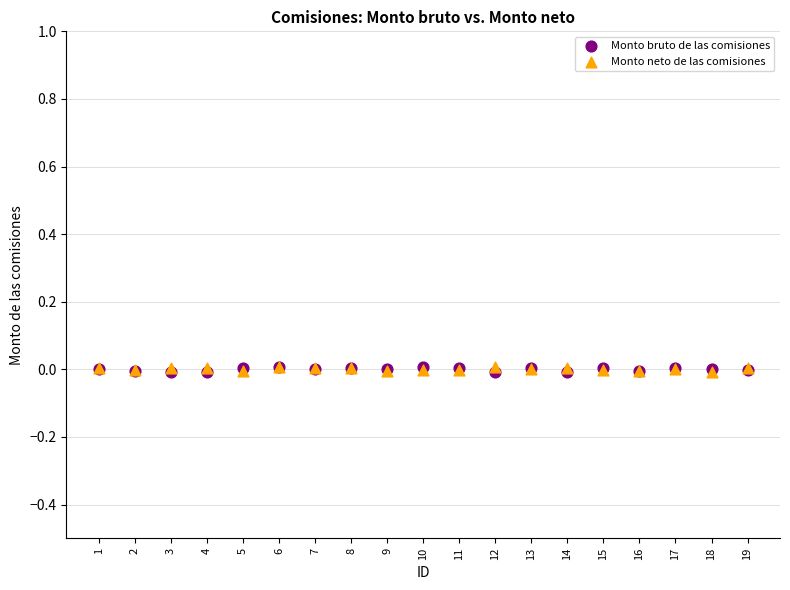

What are all the series names shown in the legend?

Monto bruto de las comisiones, Monto neto de las comisiones